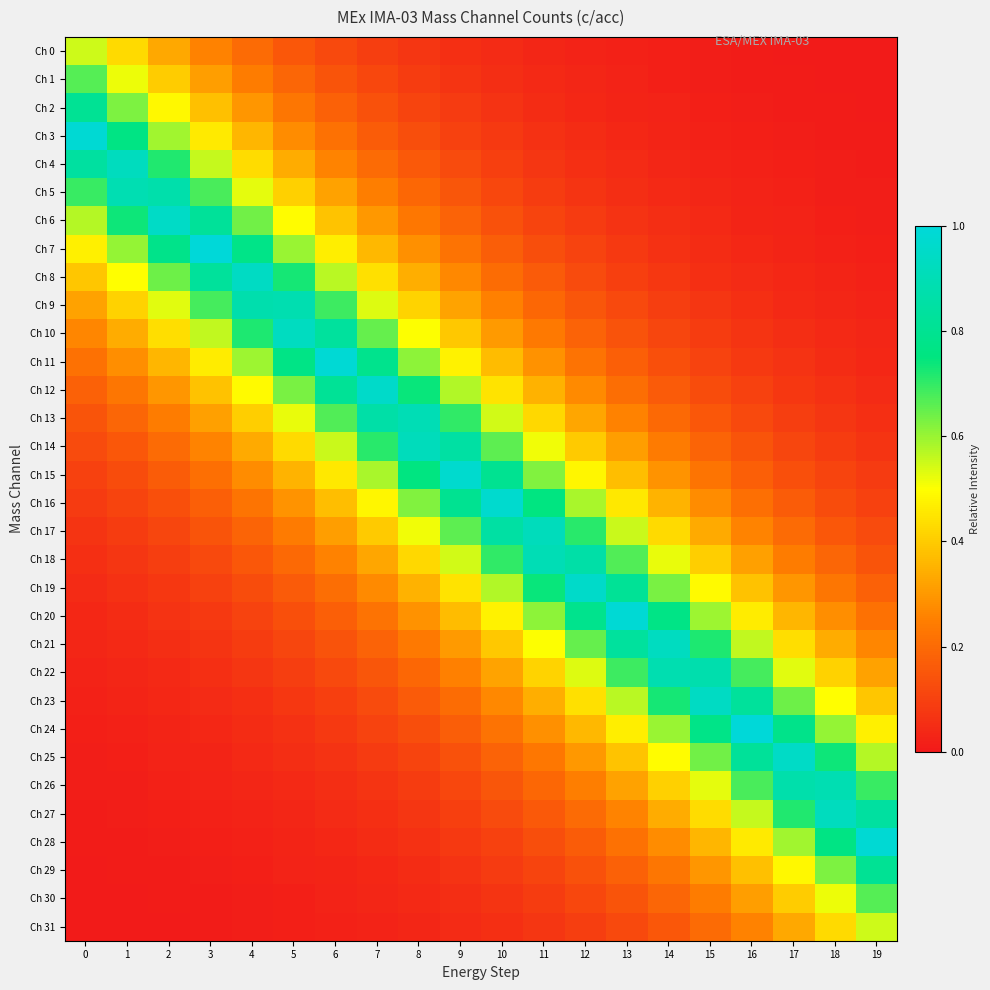

Reading left to right, what are all the values shown in this chart?

Ch 0: 0=0.5	1=0.4	2=0.3	3=0.3	4=0.2	5=0.2	6=0.1	7=0.1	8=0.1	9=0.1	10=0.0	11=0.0	12=0.0	13=0.0	14=0.0	15=0.0	16=0.0	17=0.0	18=0.0	19=0.0
Ch 1: 0=0.7	1=0.5	2=0.4	3=0.3	4=0.2	5=0.2	6=0.1	7=0.1	8=0.1	9=0.1	10=0.1	11=0.0	12=0.0	13=0.0	14=0.0	15=0.0	16=0.0	17=0.0	18=0.0	19=0.0
Ch 2: 0=0.8	1=0.6	2=0.5	3=0.4	4=0.3	5=0.2	6=0.2	7=0.1	8=0.1	9=0.1	10=0.1	11=0.1	12=0.0	13=0.0	14=0.0	15=0.0	16=0.0	17=0.0	18=0.0	19=0.0
Ch 3: 0=1.0	1=0.8	2=0.6	3=0.5	4=0.4	5=0.3	6=0.2	7=0.2	8=0.1	9=0.1	10=0.1	11=0.1	12=0.0	13=0.0	14=0.0	15=0.0	16=0.0	17=0.0	18=0.0	19=0.0
Ch 4: 0=0.8	1=0.9	2=0.7	3=0.6	4=0.4	5=0.3	6=0.3	7=0.2	8=0.2	9=0.1	10=0.1	11=0.1	12=0.1	13=0.0	14=0.0	15=0.0	16=0.0	17=0.0	18=0.0	19=0.0
Ch 5: 0=0.7	1=0.9	2=0.9	3=0.7	4=0.5	5=0.4	6=0.3	7=0.2	8=0.2	9=0.1	10=0.1	11=0.1	12=0.1	13=0.1	14=0.0	15=0.0	16=0.0	17=0.0	18=0.0	19=0.0
Ch 6: 0=0.6	1=0.7	2=0.9	3=0.8	4=0.6	5=0.5	6=0.4	7=0.3	8=0.2	9=0.2	10=0.1	11=0.1	12=0.1	13=0.1	14=0.1	15=0.0	16=0.0	17=0.0	18=0.0	19=0.0
Ch 7: 0=0.5	1=0.6	2=0.8	3=1.0	4=0.8	5=0.6	6=0.5	7=0.4	8=0.3	9=0.2	10=0.2	11=0.1	12=0.1	13=0.1	14=0.1	15=0.0	16=0.0	17=0.0	18=0.0	19=0.0
Ch 8: 0=0.4	1=0.5	2=0.6	3=0.8	4=0.9	5=0.7	6=0.6	7=0.4	8=0.3	9=0.3	10=0.2	11=0.2	12=0.1	13=0.1	14=0.1	15=0.1	16=0.0	17=0.0	18=0.0	19=0.0
Ch 9: 0=0.3	1=0.4	2=0.5	3=0.7	4=0.9	5=0.9	6=0.7	7=0.5	8=0.4	9=0.3	10=0.3	11=0.2	12=0.2	13=0.1	14=0.1	15=0.1	16=0.1	17=0.0	18=0.0	19=0.0
Ch 10: 0=0.3	1=0.3	2=0.4	3=0.6	4=0.7	5=0.9	6=0.8	7=0.6	8=0.5	9=0.4	10=0.3	11=0.2	12=0.2	13=0.1	14=0.1	15=0.1	16=0.1	17=0.1	18=0.0	19=0.0
Ch 11: 0=0.2	1=0.3	2=0.4	3=0.5	4=0.6	5=0.8	6=1.0	7=0.8	8=0.6	9=0.5	10=0.4	11=0.3	12=0.2	13=0.2	14=0.1	15=0.1	16=0.1	17=0.1	18=0.0	19=0.0
Ch 12: 0=0.2	1=0.2	2=0.3	3=0.4	4=0.5	5=0.6	6=0.8	7=1.0	8=0.7	9=0.6	10=0.4	11=0.3	12=0.3	13=0.2	14=0.2	15=0.1	16=0.1	17=0.1	18=0.1	19=0.0
Ch 13: 0=0.1	1=0.2	2=0.2	3=0.3	4=0.4	5=0.5	6=0.7	7=0.9	8=0.9	9=0.7	10=0.5	11=0.4	12=0.3	13=0.3	14=0.2	15=0.2	16=0.1	17=0.1	18=0.1	19=0.1
Ch 14: 0=0.1	1=0.2	2=0.2	3=0.3	4=0.3	5=0.4	6=0.6	7=0.7	8=0.9	9=0.8	10=0.7	11=0.5	12=0.4	13=0.3	14=0.2	15=0.2	16=0.1	17=0.1	18=0.1	19=0.1
Ch 15: 0=0.1	1=0.1	2=0.2	3=0.2	4=0.3	5=0.4	6=0.5	7=0.6	8=0.8	9=1.0	10=0.8	11=0.6	12=0.5	13=0.4	14=0.3	15=0.2	16=0.2	17=0.1	18=0.1	19=0.1
Ch 16: 0=0.1	1=0.1	2=0.1	3=0.2	4=0.2	5=0.3	6=0.4	7=0.5	8=0.6	9=0.8	10=1.0	11=0.8	12=0.6	13=0.5	14=0.4	15=0.3	16=0.2	17=0.2	18=0.1	19=0.1
Ch 17: 0=0.1	1=0.1	2=0.1	3=0.1	4=0.2	5=0.2	6=0.3	7=0.4	8=0.5	9=0.7	10=0.8	11=0.9	12=0.7	13=0.6	14=0.4	15=0.3	16=0.3	17=0.2	18=0.2	19=0.1
Ch 18: 0=0.1	1=0.1	2=0.1	3=0.1	4=0.2	5=0.2	6=0.3	7=0.3	8=0.4	9=0.5	10=0.7	11=0.9	12=0.9	13=0.7	14=0.5	15=0.4	16=0.3	17=0.2	18=0.2	19=0.1
Ch 19: 0=0.0	1=0.1	2=0.1	3=0.1	4=0.1	5=0.2	6=0.2	7=0.3	8=0.3	9=0.4	10=0.6	11=0.7	12=1.0	13=0.8	14=0.6	15=0.5	16=0.4	17=0.3	18=0.2	19=0.2
Ch 20: 0=0.0	1=0.0	2=0.1	3=0.1	4=0.1	5=0.1	6=0.2	7=0.2	8=0.3	9=0.4	10=0.5	11=0.6	12=0.8	13=1.0	14=0.8	15=0.6	16=0.5	17=0.4	18=0.3	19=0.2
Ch 21: 0=0.0	1=0.0	2=0.1	3=0.1	4=0.1	5=0.1	6=0.1	7=0.2	8=0.2	9=0.3	10=0.4	11=0.5	12=0.6	13=0.8	14=0.9	15=0.7	16=0.6	17=0.4	18=0.3	19=0.3
Ch 22: 0=0.0	1=0.0	2=0.0	3=0.1	4=0.1	5=0.1	6=0.1	7=0.2	8=0.2	9=0.3	10=0.3	11=0.4	12=0.5	13=0.7	14=0.9	15=0.9	16=0.7	17=0.5	18=0.4	19=0.3
Ch 23: 0=0.0	1=0.0	2=0.0	3=0.0	4=0.1	5=0.1	6=0.1	7=0.1	8=0.2	9=0.2	10=0.3	11=0.3	12=0.4	13=0.6	14=0.7	15=0.9	16=0.8	17=0.6	18=0.5	19=0.4
Ch 24: 0=0.0	1=0.0	2=0.0	3=0.0	4=0.0	5=0.1	6=0.1	7=0.1	8=0.1	9=0.2	10=0.2	11=0.3	12=0.4	13=0.5	14=0.6	15=0.8	16=1.0	17=0.8	18=0.6	19=0.5
Ch 25: 0=0.0	1=0.0	2=0.0	3=0.0	4=0.0	5=0.1	6=0.1	7=0.1	8=0.1	9=0.1	10=0.2	11=0.2	12=0.3	13=0.4	14=0.5	15=0.6	16=0.8	17=0.9	18=0.7	19=0.6
Ch 26: 0=0.0	1=0.0	2=0.0	3=0.0	4=0.0	5=0.0	6=0.1	7=0.1	8=0.1	9=0.1	10=0.1	11=0.2	12=0.2	13=0.3	14=0.4	15=0.5	16=0.7	17=0.9	18=0.9	19=0.7
Ch 27: 0=0.0	1=0.0	2=0.0	3=0.0	4=0.0	5=0.0	6=0.0	7=0.1	8=0.1	9=0.1	10=0.1	11=0.2	12=0.2	13=0.3	14=0.3	15=0.4	16=0.6	17=0.7	18=0.9	19=0.8
Ch 28: 0=0.0	1=0.0	2=0.0	3=0.0	4=0.0	5=0.0	6=0.0	7=0.0	8=0.1	9=0.1	10=0.1	11=0.1	12=0.2	13=0.2	14=0.3	15=0.4	16=0.5	17=0.6	18=0.8	19=1.0
Ch 29: 0=0.0	1=0.0	2=0.0	3=0.0	4=0.0	5=0.0	6=0.0	7=0.0	8=0.1	9=0.1	10=0.1	11=0.1	12=0.1	13=0.2	14=0.2	15=0.3	16=0.4	17=0.5	18=0.6	19=0.8
Ch 30: 0=0.0	1=0.0	2=0.0	3=0.0	4=0.0	5=0.0	6=0.0	7=0.0	8=0.0	9=0.1	10=0.1	11=0.1	12=0.1	13=0.1	14=0.2	15=0.2	16=0.3	17=0.4	18=0.5	19=0.7
Ch 31: 0=0.0	1=0.0	2=0.0	3=0.0	4=0.0	5=0.0	6=0.0	7=0.0	8=0.0	9=0.0	10=0.1	11=0.1	12=0.1	13=0.1	14=0.2	15=0.2	16=0.3	17=0.3	18=0.4	19=0.5